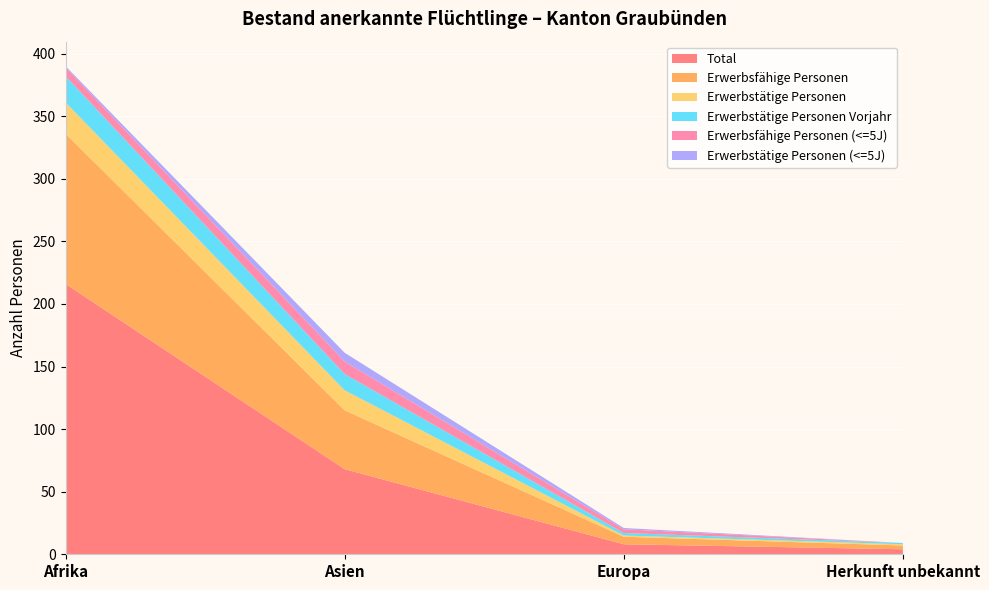

Reading left to right, extract all data points from this chart.

Total: 216	68	8	4
Erwerbsfähige Personen: 120	47	6	3
Erwerbstätige Personen: 25	16	1	1
Erwerbstätige Personen Vorjahr: 21	13	2	1
Erwerbsfähige Personen (<=5J): 7	10	3	0
Erwerbstätige Personen (<=5J): 1	7	1	0